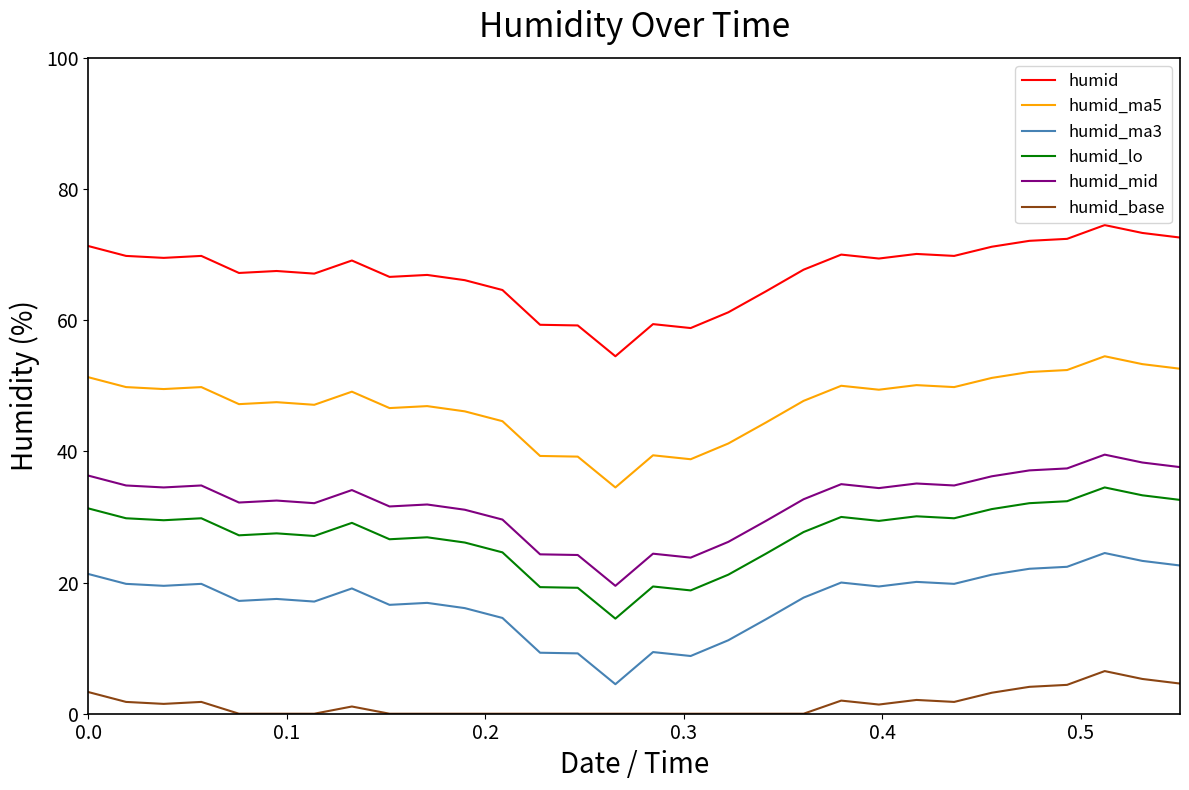

List the series in order of their peak value, highest first.

humid, humid_ma5, humid_mid, humid_lo, humid_ma3, humid_base